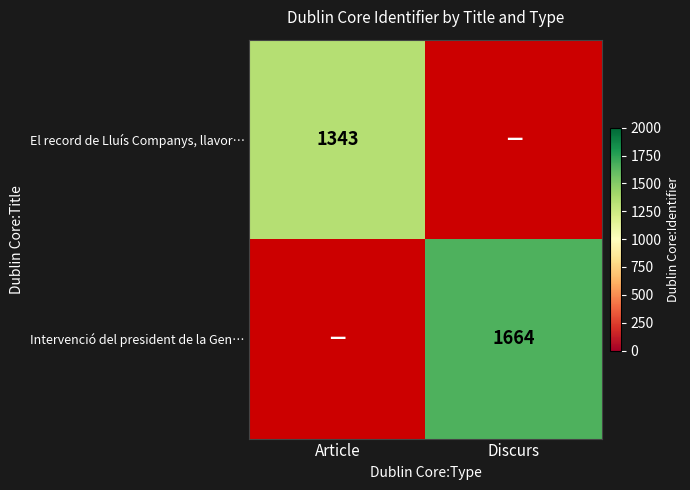

How many distinct data groups are displayed?

2